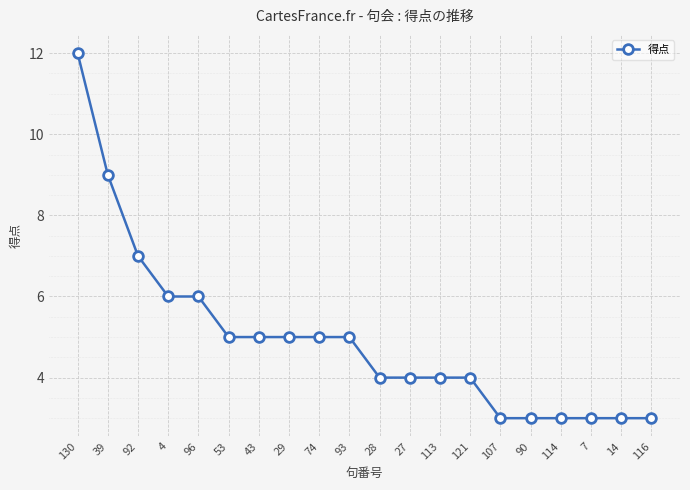

What is the average value?

5